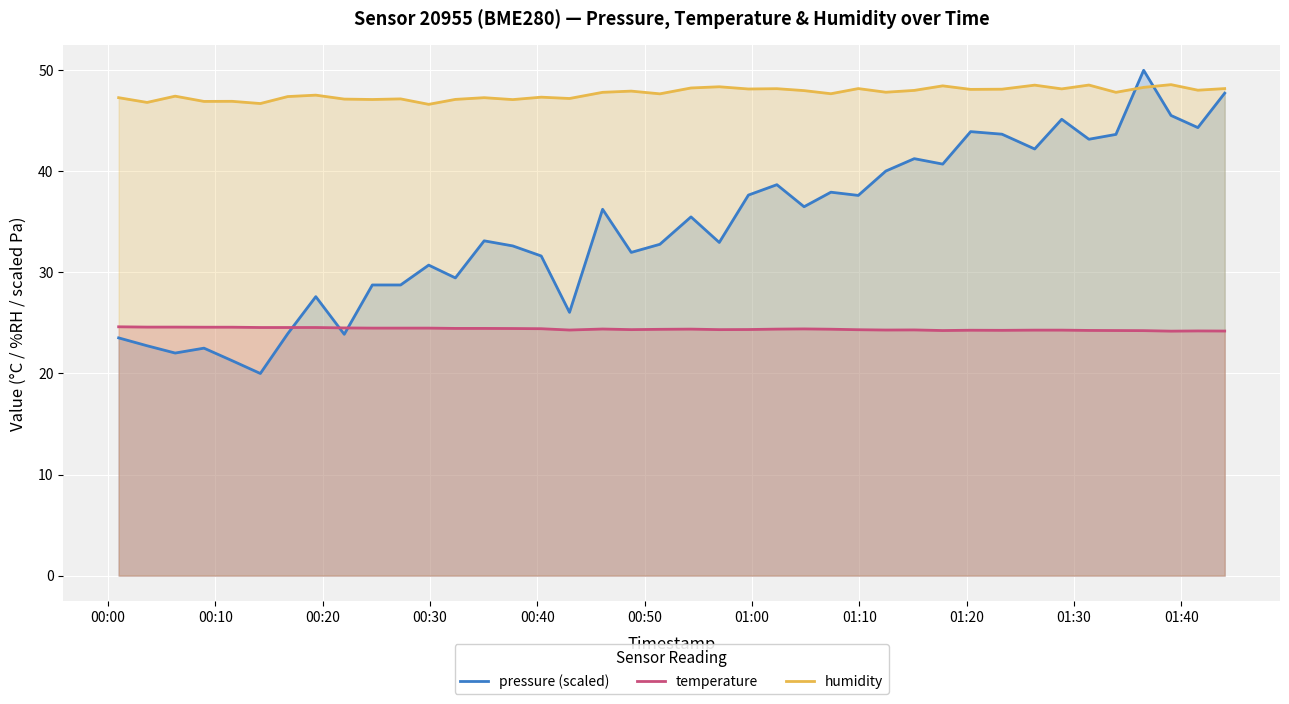

Which series ends up on top after the final intersection of pressure (scaled) and temperature?

pressure (scaled)